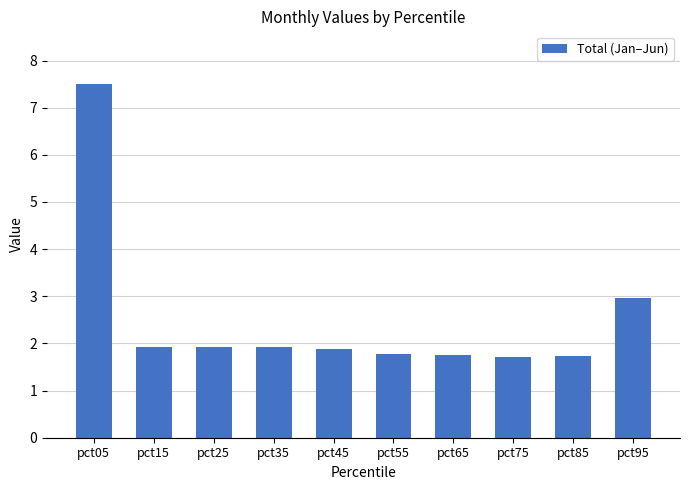

How many bars are there in total?

10